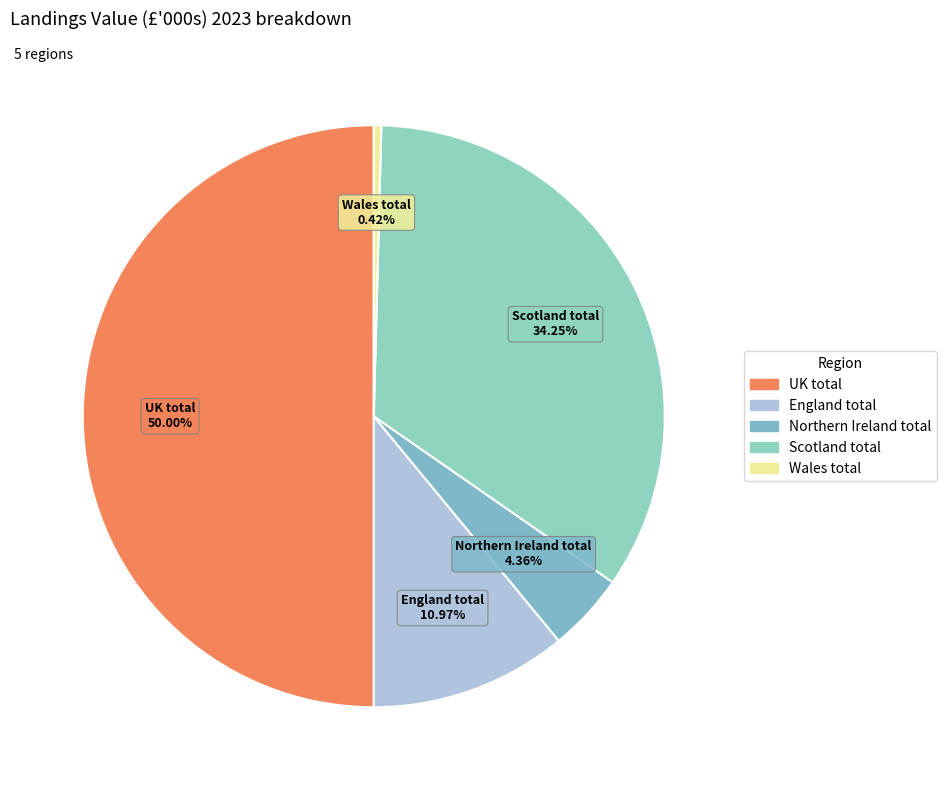

What is the ratio of the value at Northern Ireland total to the value at England total?

0.4